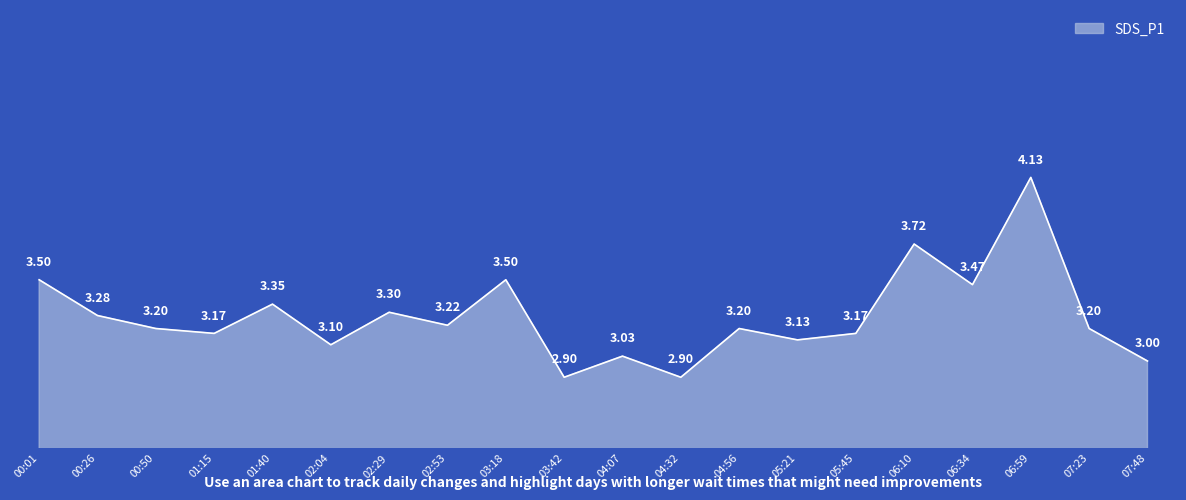

Approximately how many times larger is the value at 02:29 compared to 07:23?

1.0